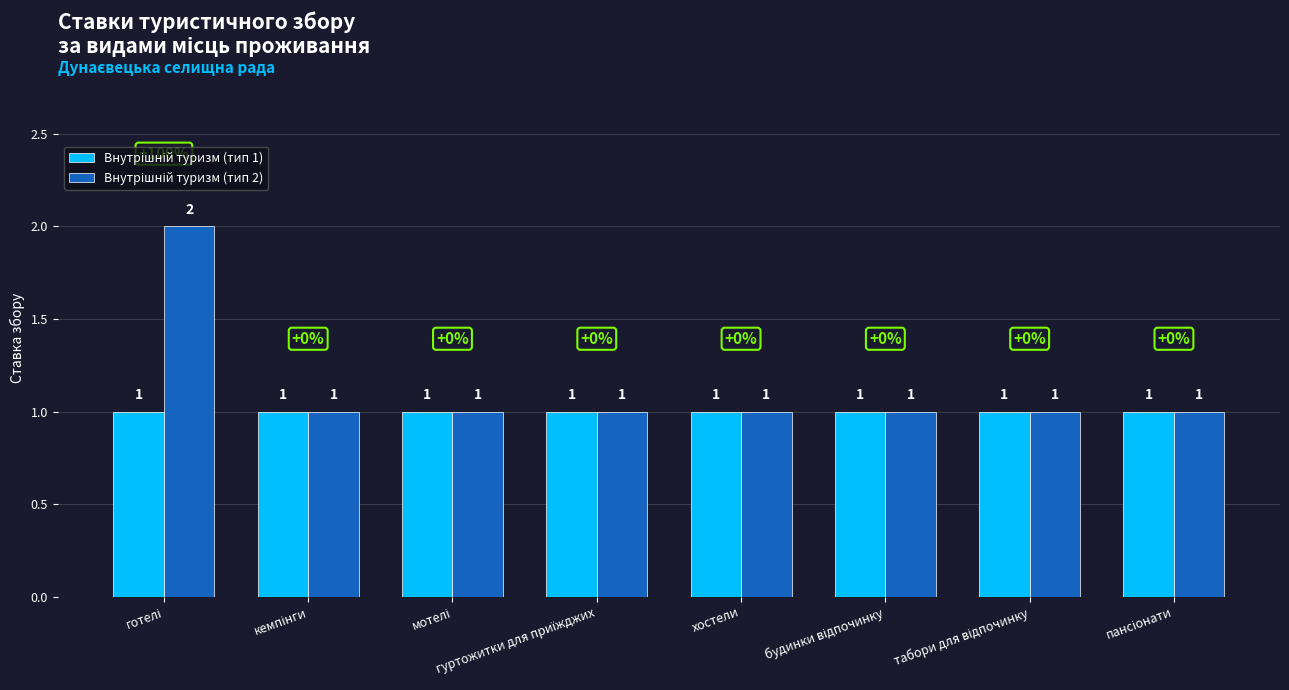

List the series in order of their overall mean, highest first.

Внутрішній туризм (тип 2), Внутрішній туризм (тип 1)